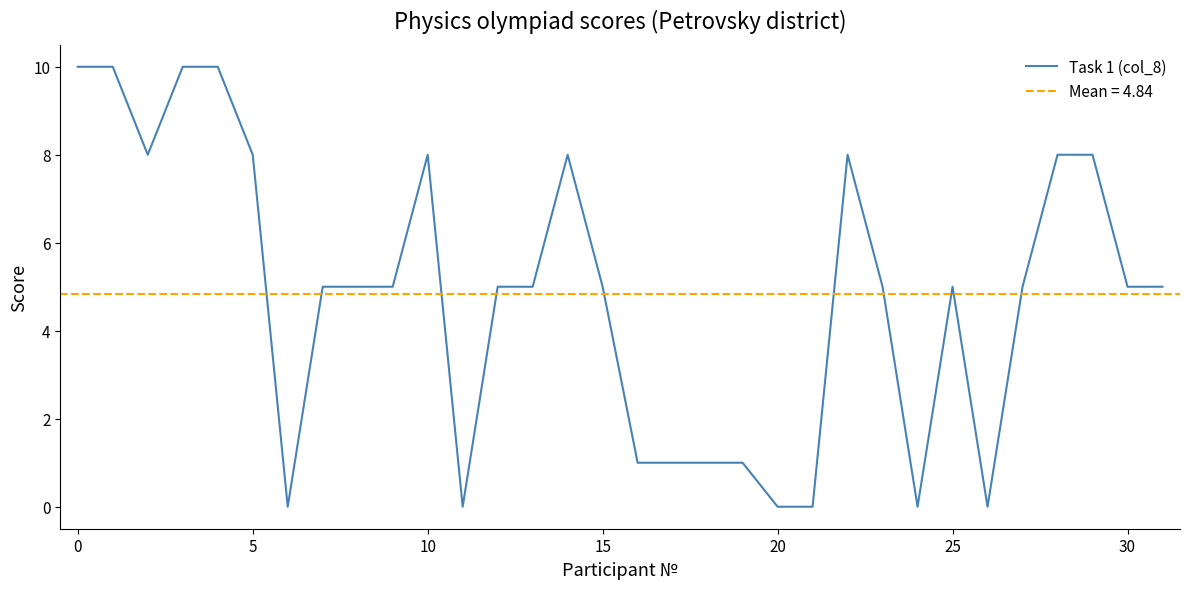

What is the difference between the second highest and minimum values?

10